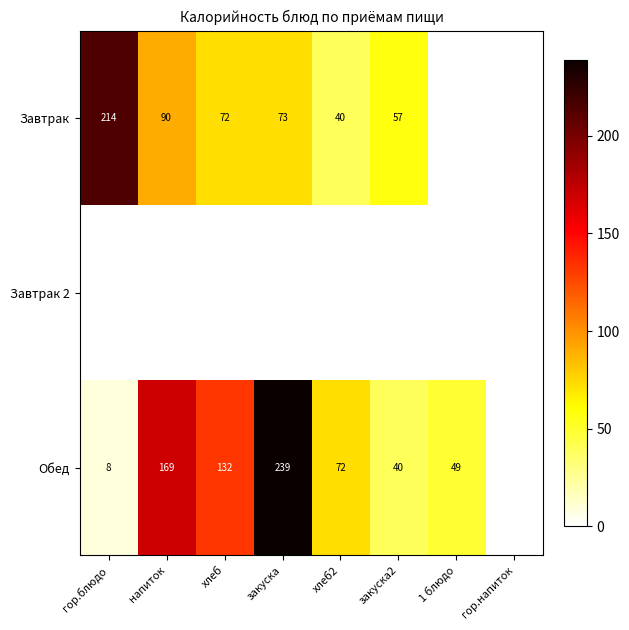

The Обед series shows 111 at хлеб2. True or false?

False